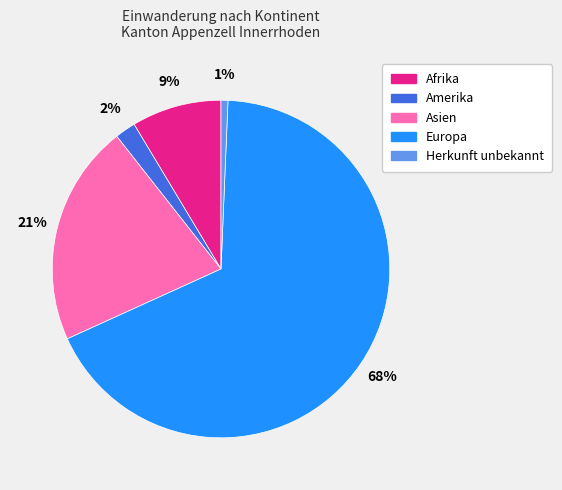

Is there any slice that represents more than half of the pie?

Yes